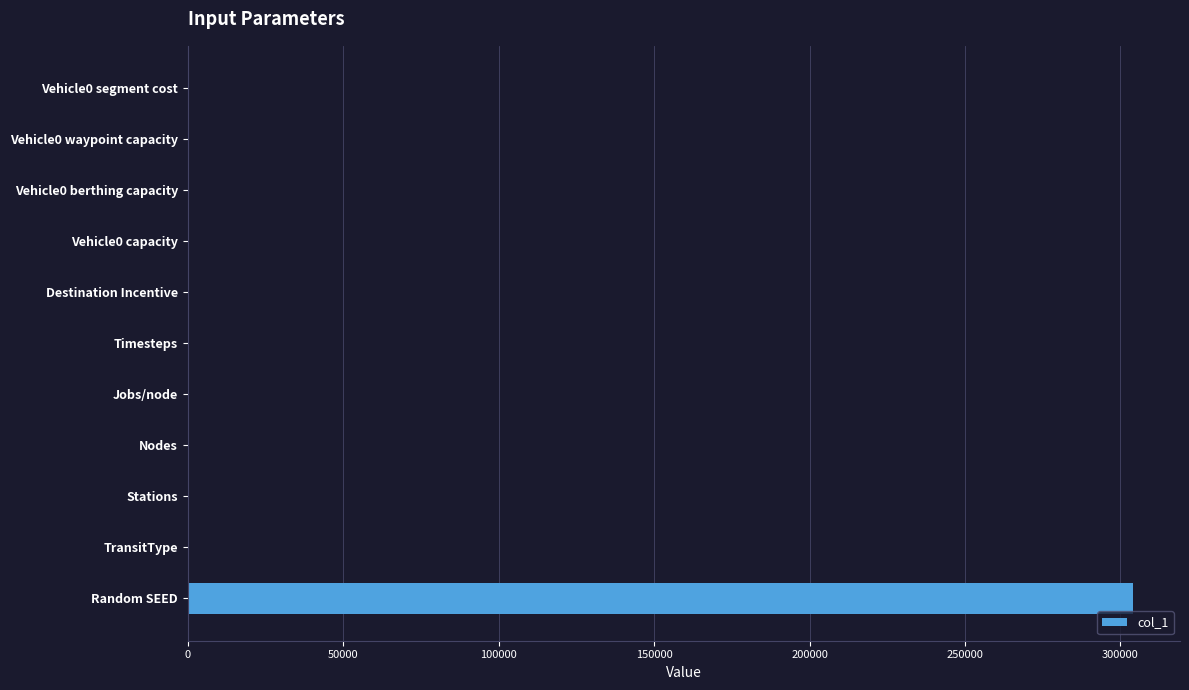

What is the greatest value displayed?

303952.0